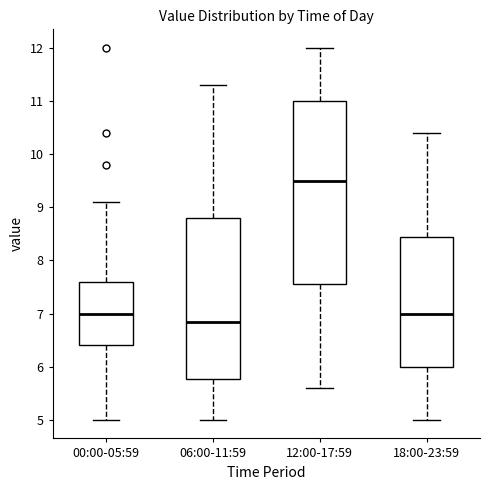

Reading left to right, read every box against the y-axis: the position of its median line, the range the box covers, and the ends of its whiskers. The values are not printed on the chart, so give them approximately, as read against the axis.

00:00-05:59: median 7.0, box 6.4 to 7.6, whiskers 5.0 to 9.1
06:00-11:59: median 6.9, box 5.8 to 8.8, whiskers 5.0 to 11.3
12:00-17:59: median 9.5, box 7.6 to 11.0, whiskers 5.6 to 12.0
18:00-23:59: median 7.0, box 6.0 to 8.5, whiskers 5.0 to 10.4